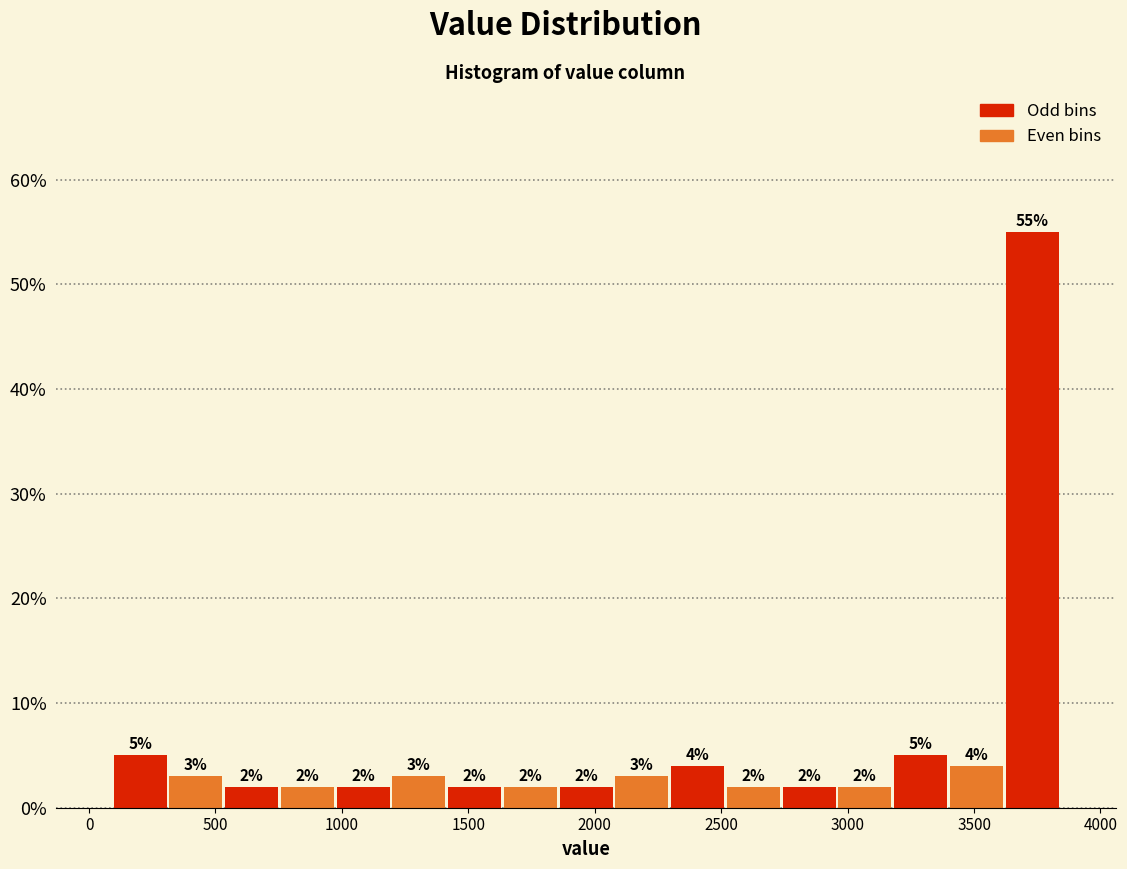

Reading left to right, list every bar in this chart as the range it spans on the x-axis followed by its height. The bar edges are not printed on the chart, so give them approximately, as read against the axis.

100 to 300: 5
300 to 550: 3
550 to 750: 2
750 to 950: 2
950 to 1200: 2
1200 to 1400: 3
1400 to 1650: 2
1650 to 1850: 2
1850 to 2100: 2
2100 to 2300: 3
2300 to 2500: 4
2500 to 2750: 2
2750 to 2950: 2
2950 to 3200: 2
3200 to 3400: 5
3400 to 3600: 4
3600 to 3850: 55